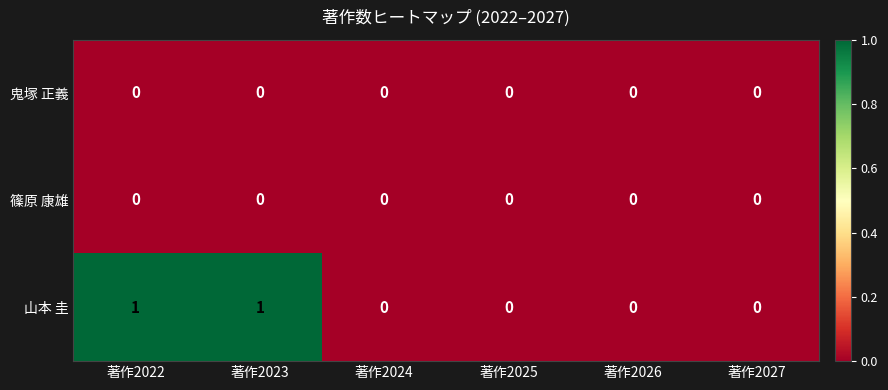

Which series has the widest spread of values?

山本 圭